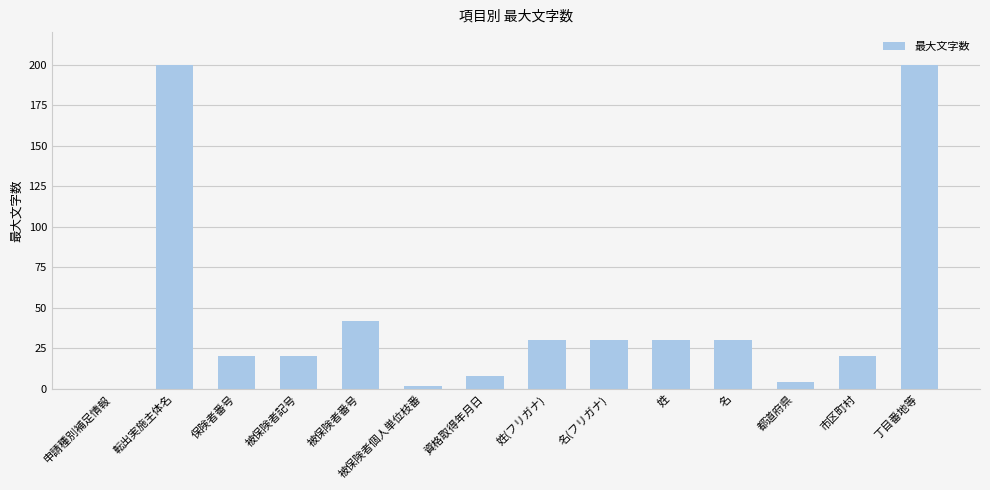

What is the ratio of the value at 姓 to the value at 名?

1.0